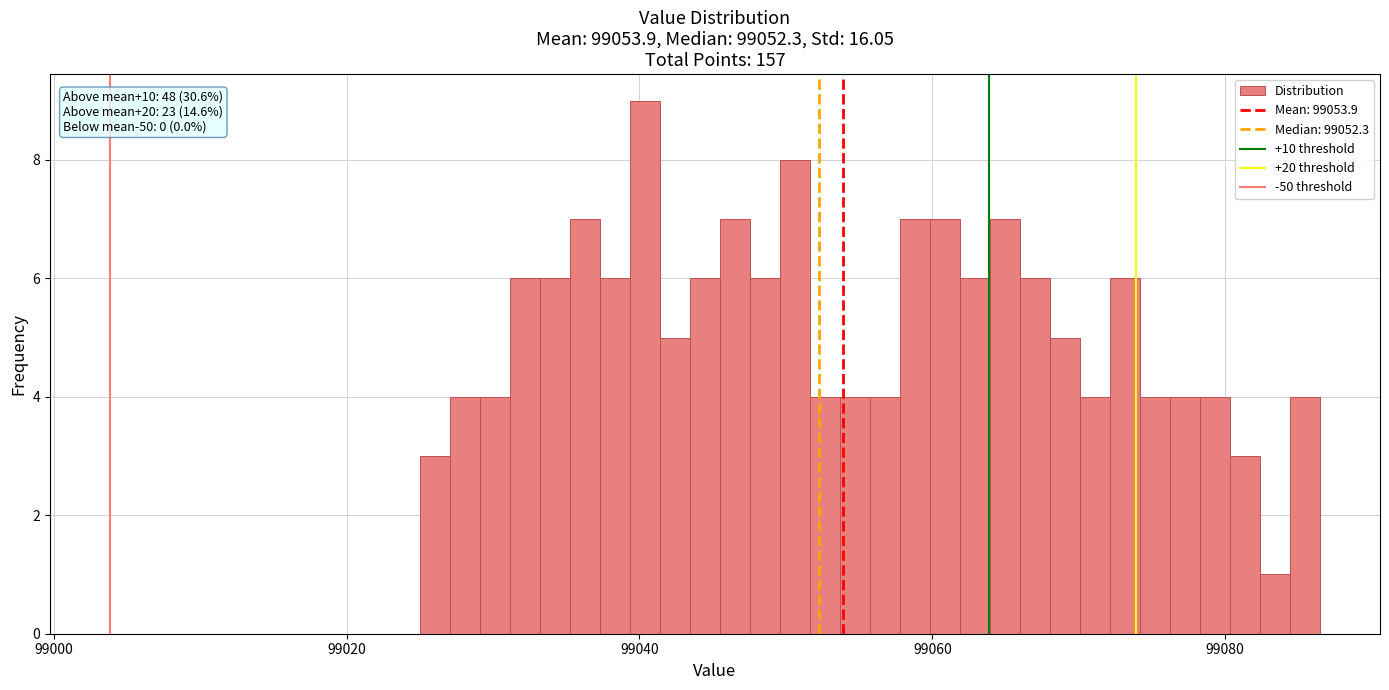

Read against the x-axis, roughly where is the centre of the tallest bar?

99040